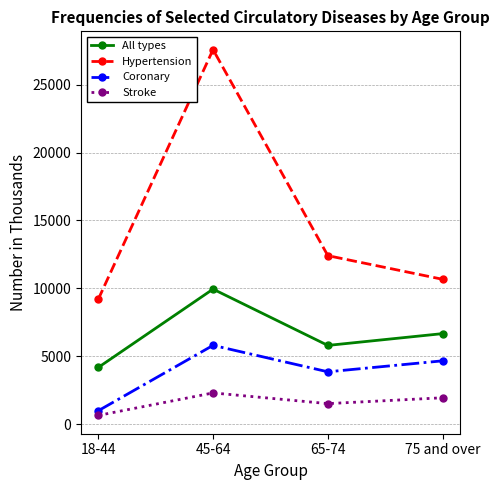

How many Stroke values are between 1505 and 2293?

3